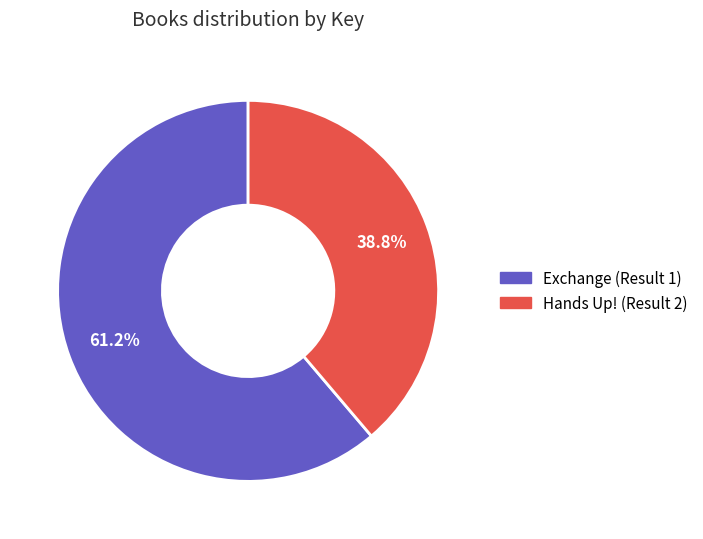

The Exchange (Result 1) slice represents 70% of the pie. True or false?

False